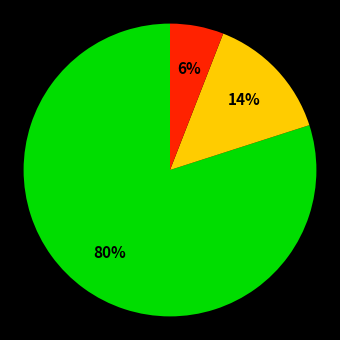

Is there any slice that represents more than half of the pie?

Yes